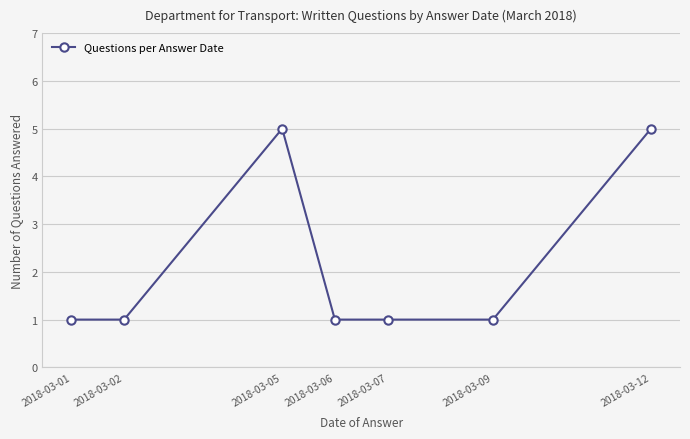

Does the chart have visible grid lines?

Yes